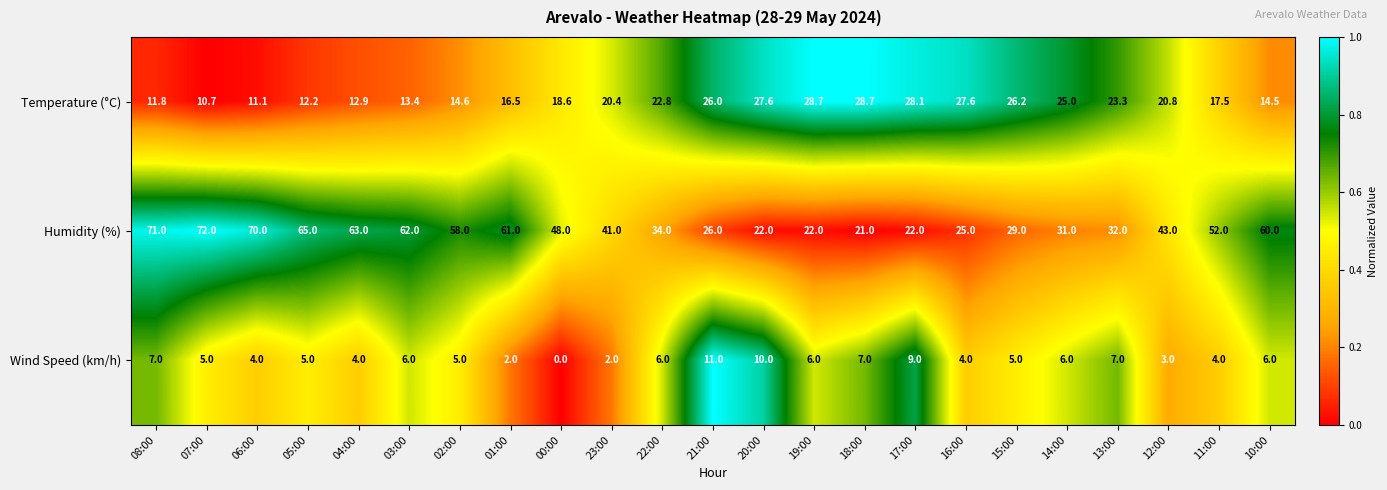

How many series are shown in this chart?

3